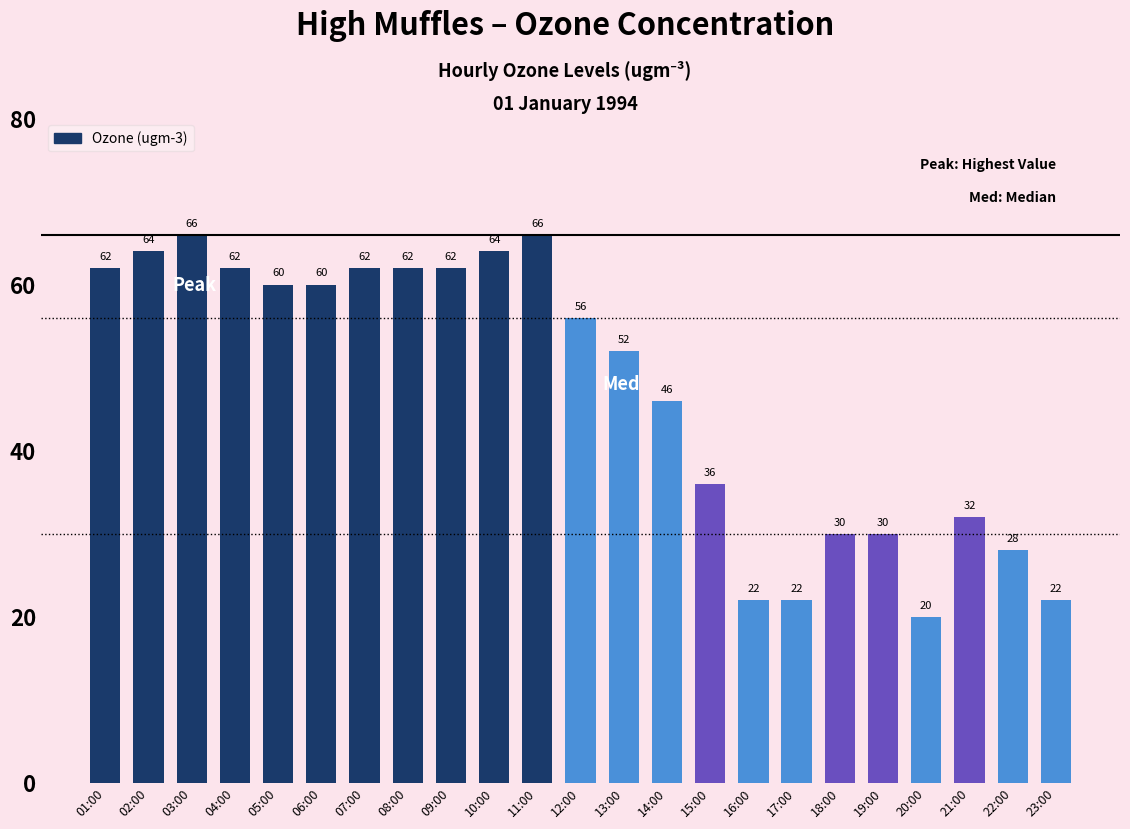

True or false: the data shows 64 at 02:00.

True